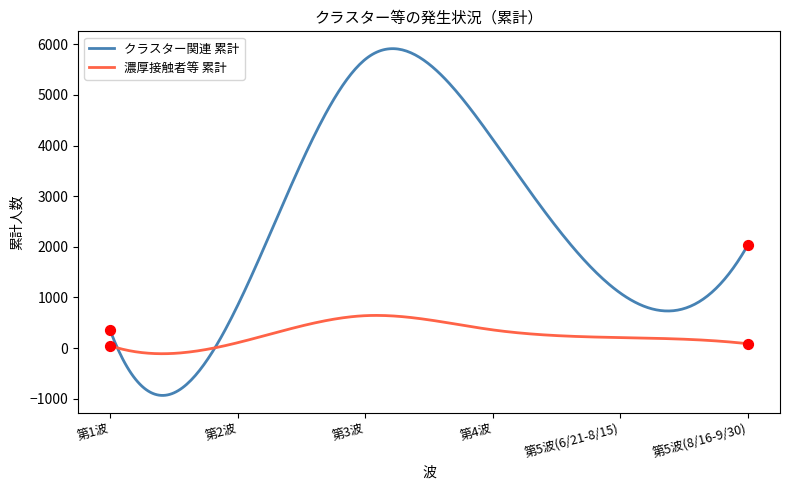

What is the highest value of the クラスター関連 累計 series?

5912.8